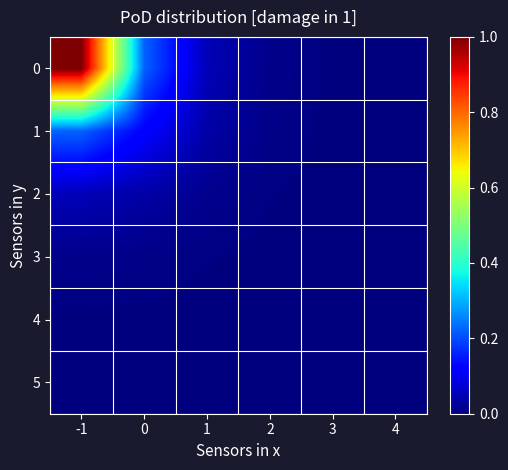

List the series in order of their peak value, lowest first.

5, 4, 3, 2, 1, 0